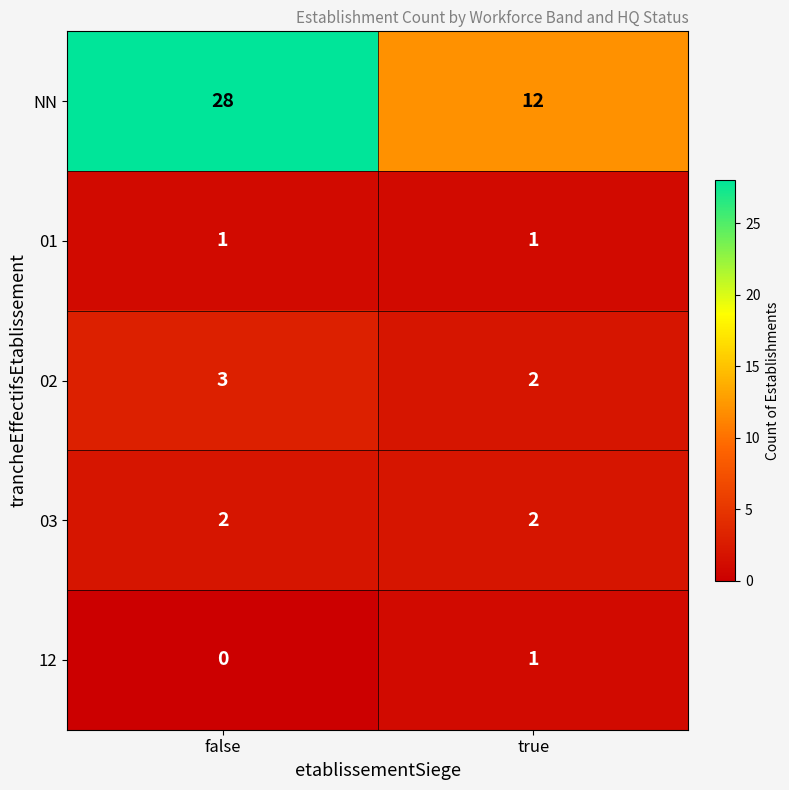

List the labels in order of NN value, largest first.

false, true